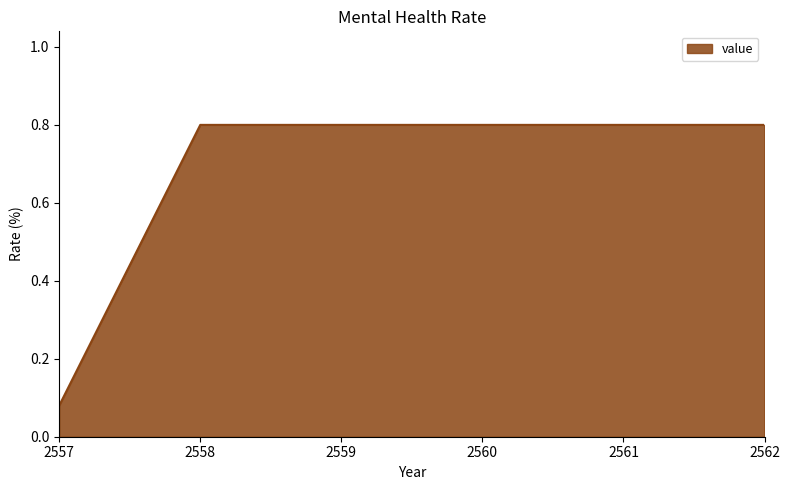

The value at 2560 is 0.8. True or false?

True